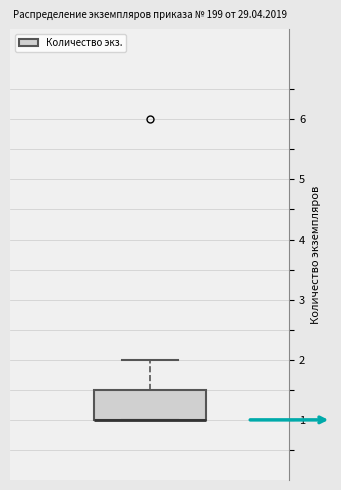

Where is the upper edge of the box on the y-axis? The values are not printed on the chart, so give them approximately, as read against the axis.

1.5